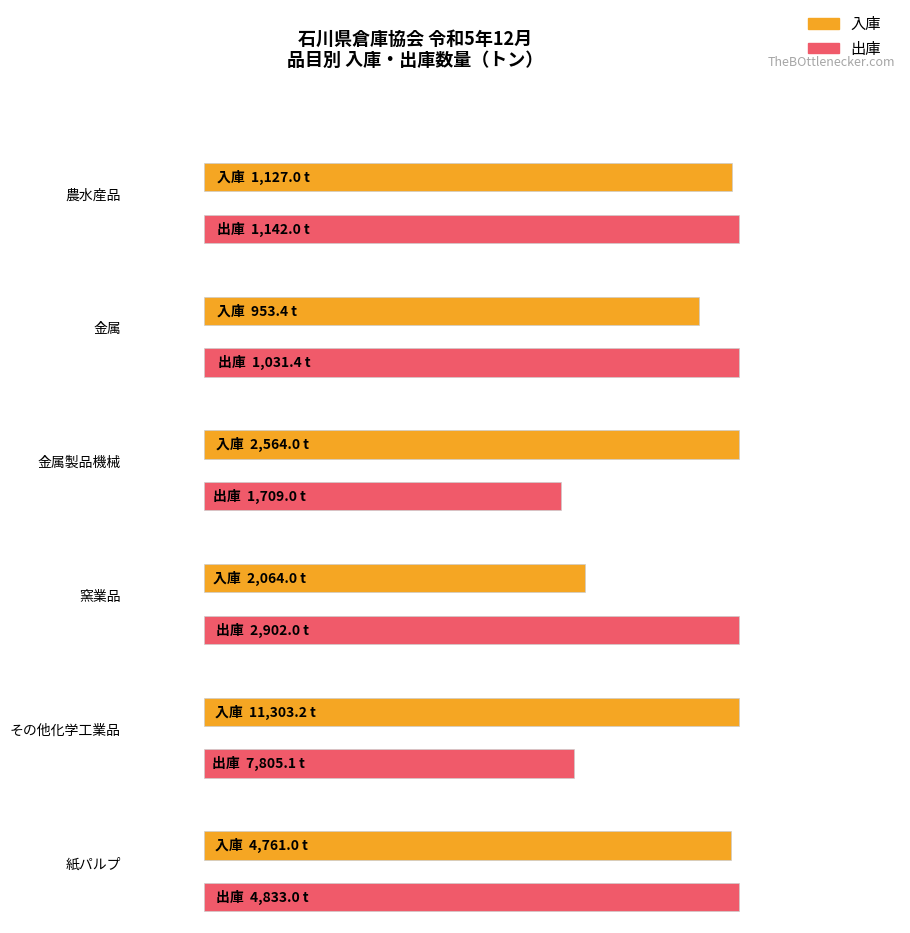

The 出庫 series shows 4984.6 at 窯業品. True or false?

False